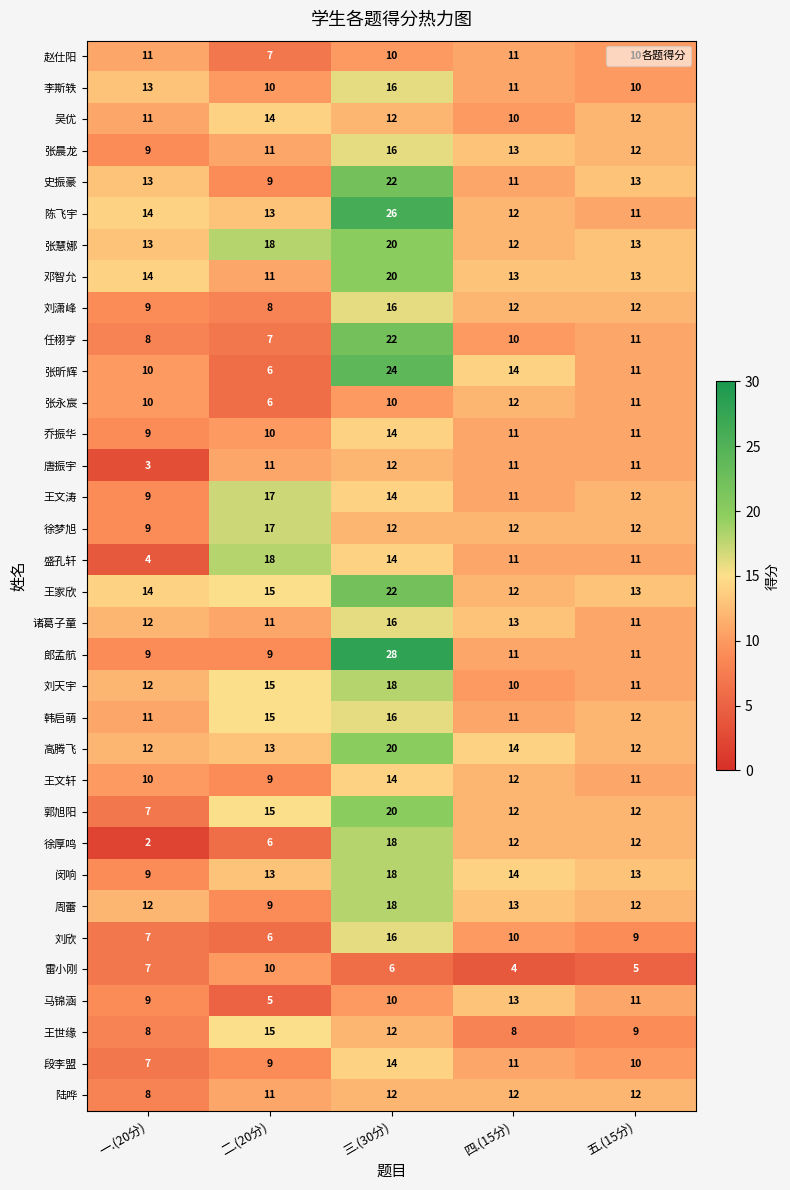

Which category has the highest value in the 王世缘 series?

二.(20分)